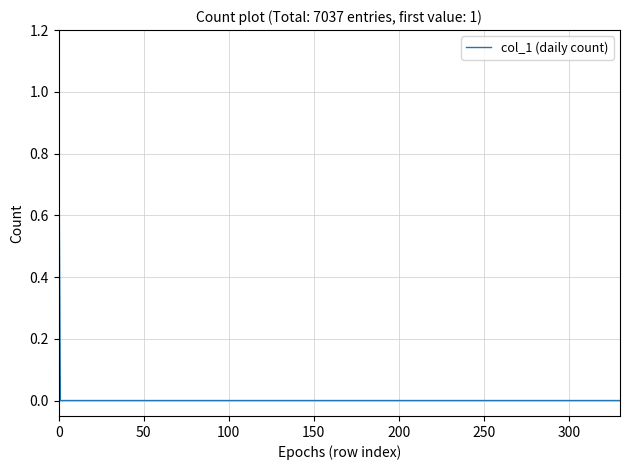

How many lines are shown in the chart?

1